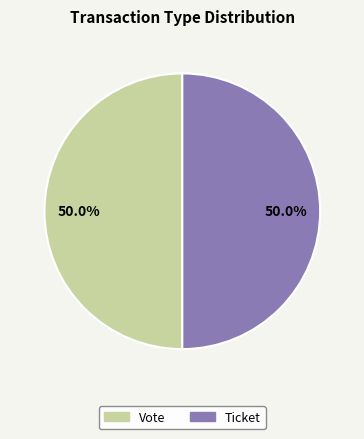

To the nearest percent, what is the difference between the largest and smallest slice percentages?

0%